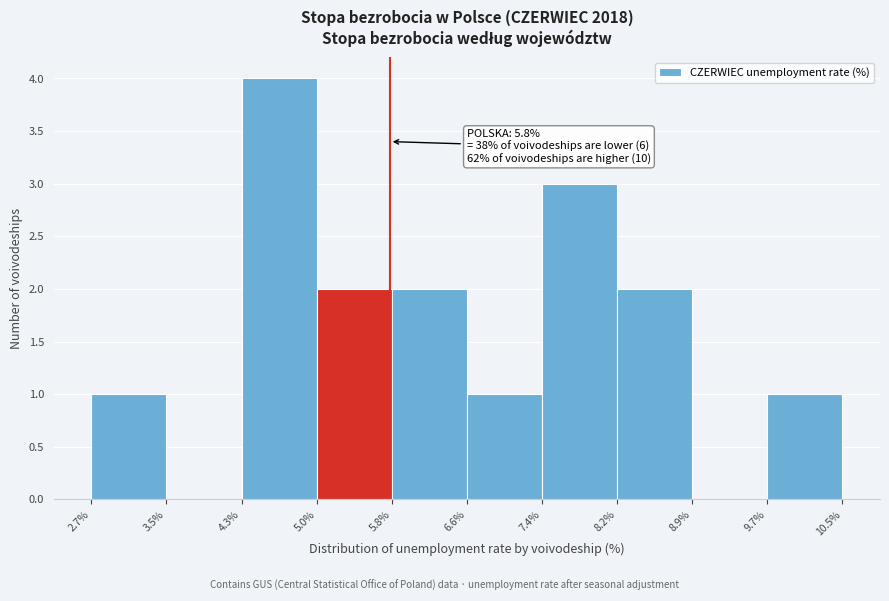

Which range on the x-axis has the tallest bar?

4.3% to 5.0%